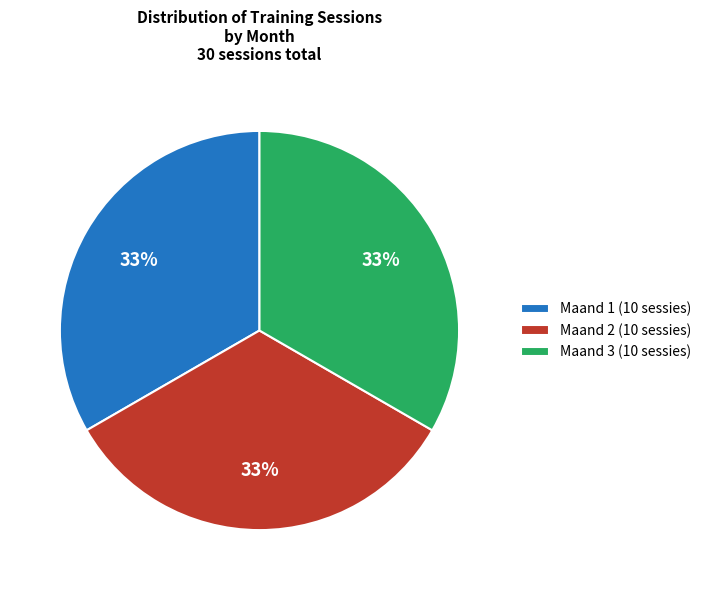

Does any single category account for the majority?

No